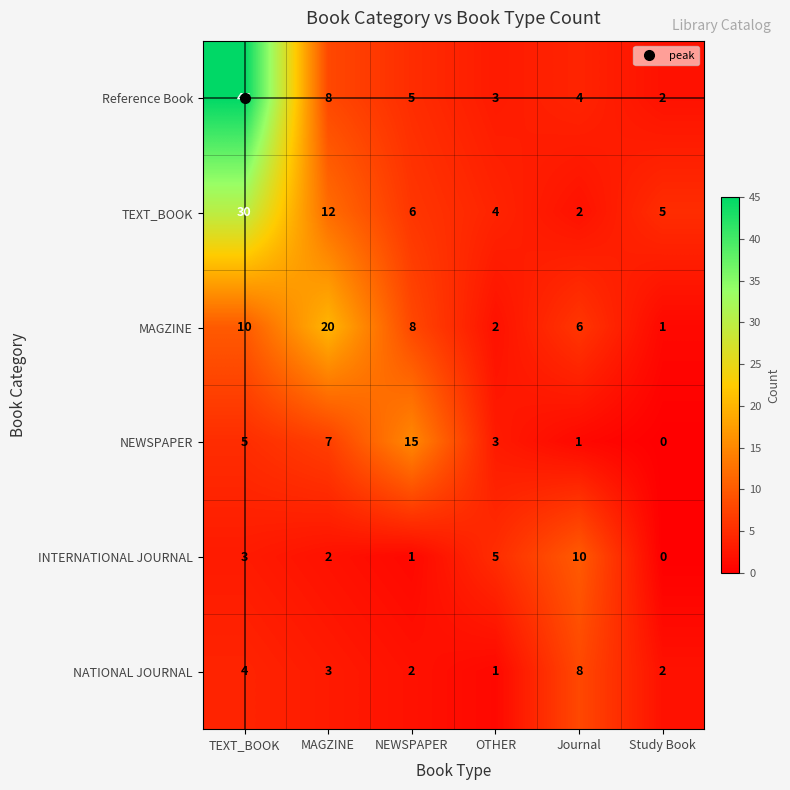

How many categories are shown in the chart?

6